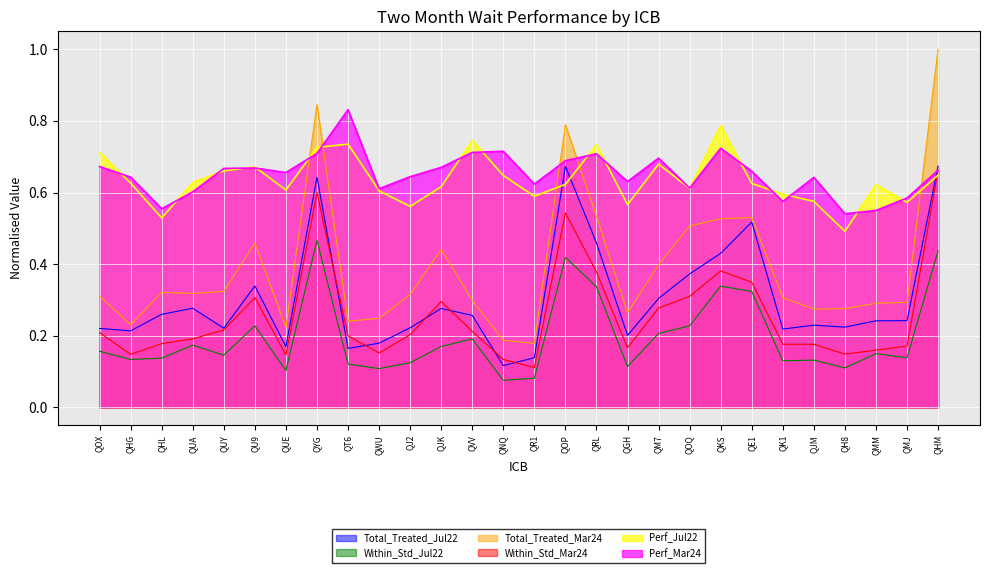

True or false: Perf_Mar24 and Within_Std_Jul22 cross at least once.

False